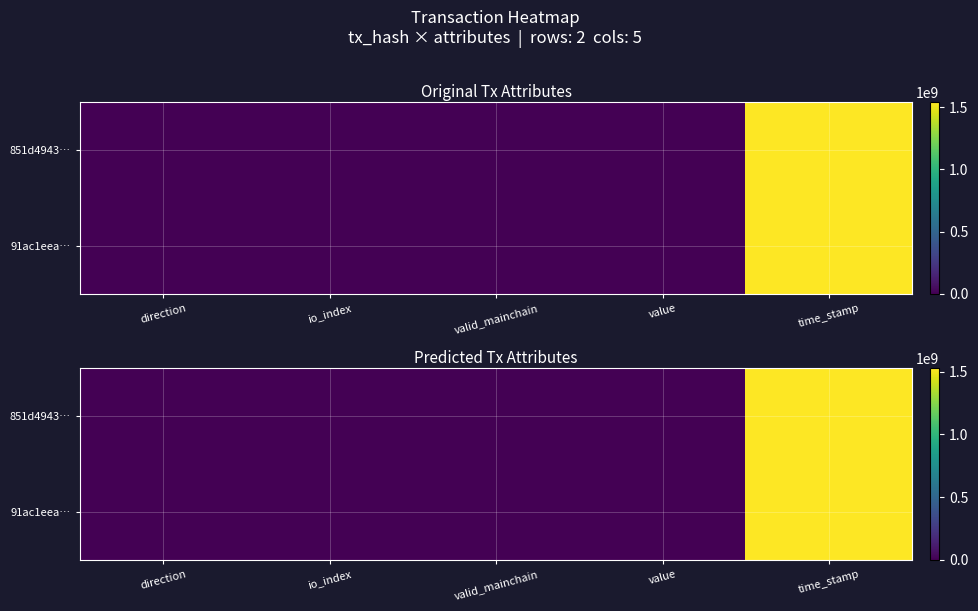

What is the total value across all series at time_stamp?

3050752006.2